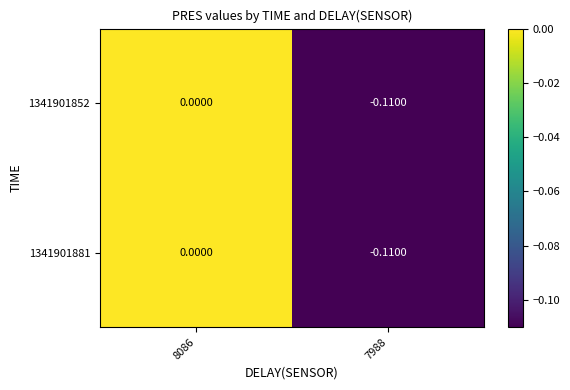

Is the value of 1341901852 at 8086 greater than the value of 1341901881 at 7988?

Yes